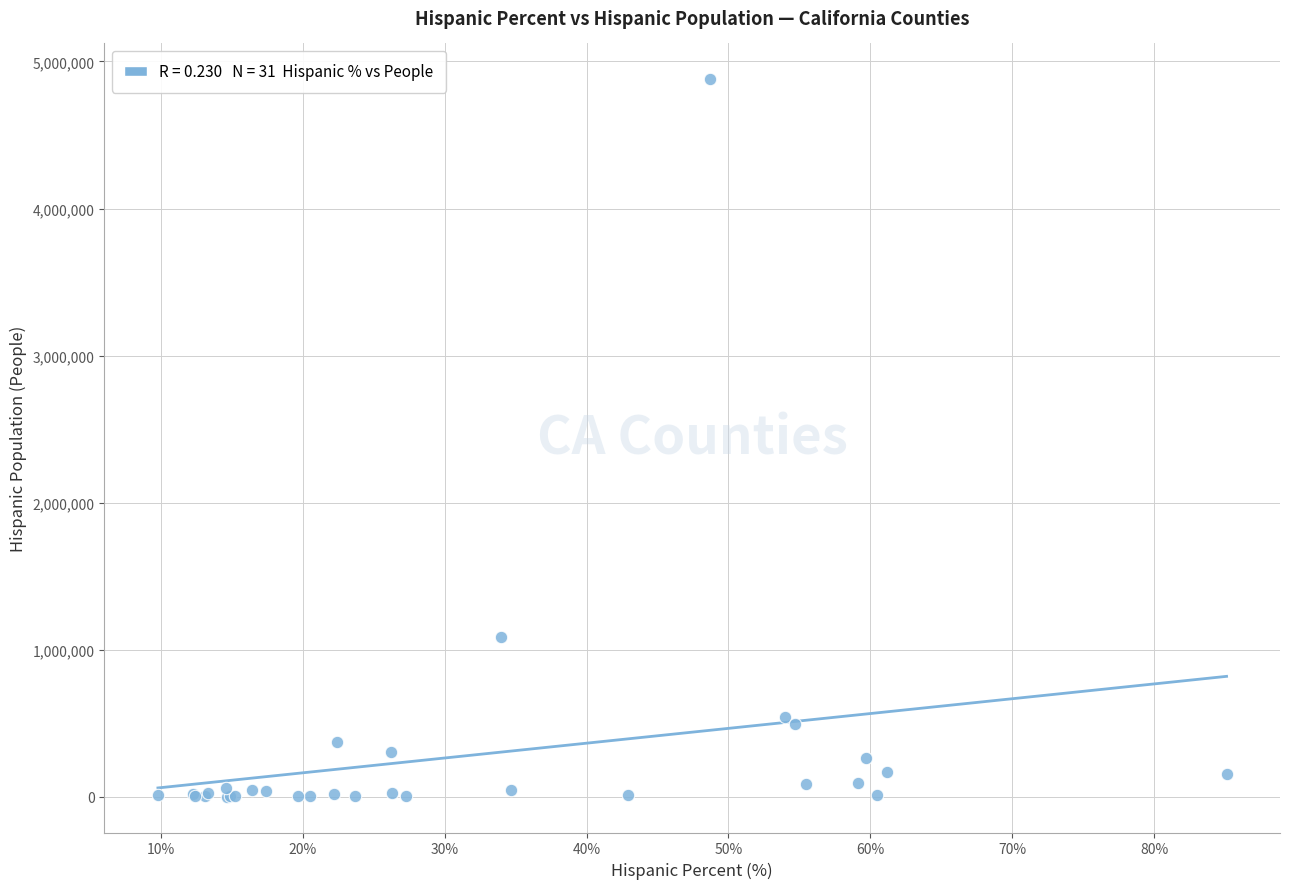

What Y value in the scatter plot is closest to 2439408?

1083093